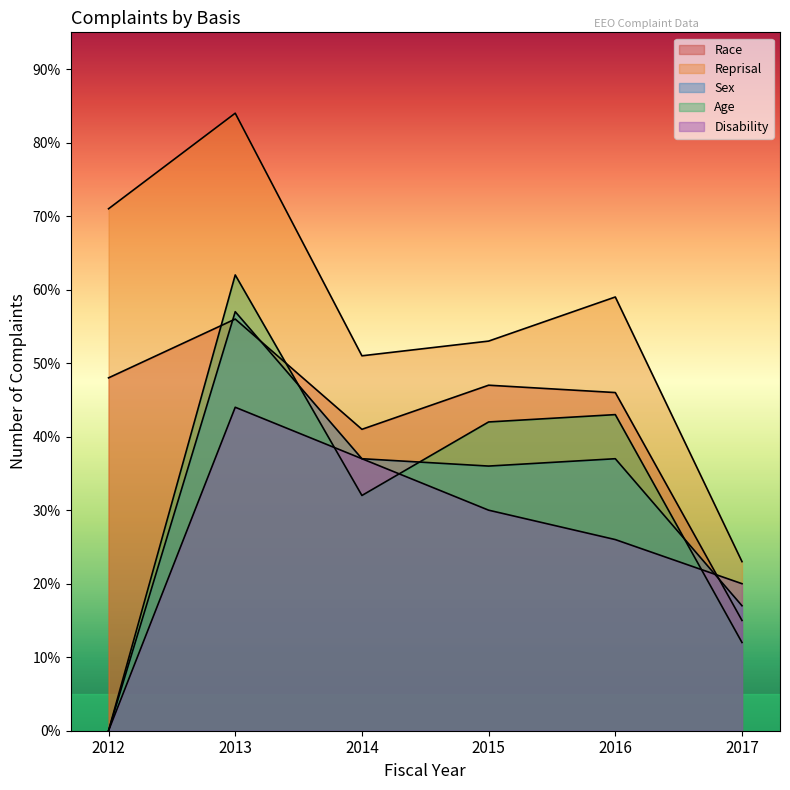

Reading left to right, transcribe all the data shown in this chart.

Race: 48	56	41	47	46	15
Reprisal: 71	84	51	53	59	23
Sex: 0	57	37	36	37	17
Age: 0	62	32	42	43	12
Disability: 0	44	37	30	26	20